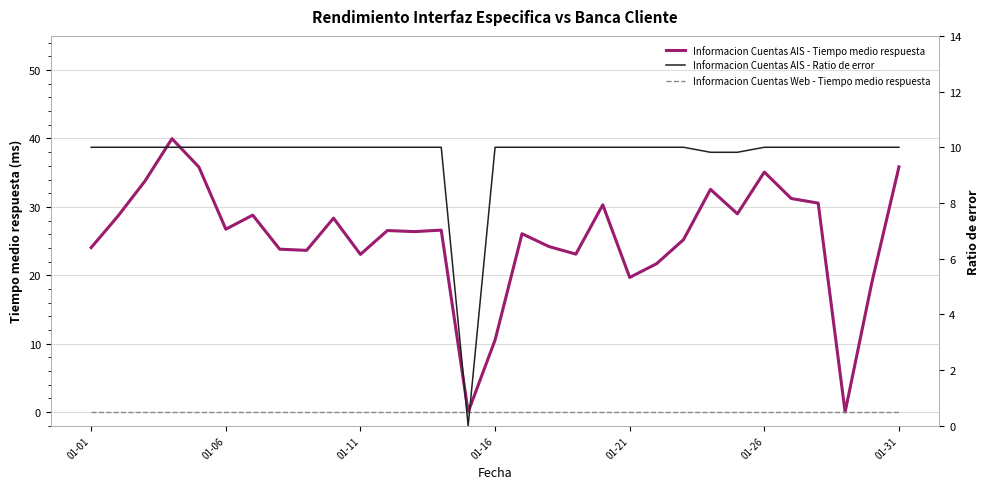

Rank the series at 17 from lowest to highest value.

Informacion Cuentas Web - Tiempo medio respuesta, Informacion Cuentas AIS - Ratio de error, Informacion Cuentas AIS - Tiempo medio respuesta